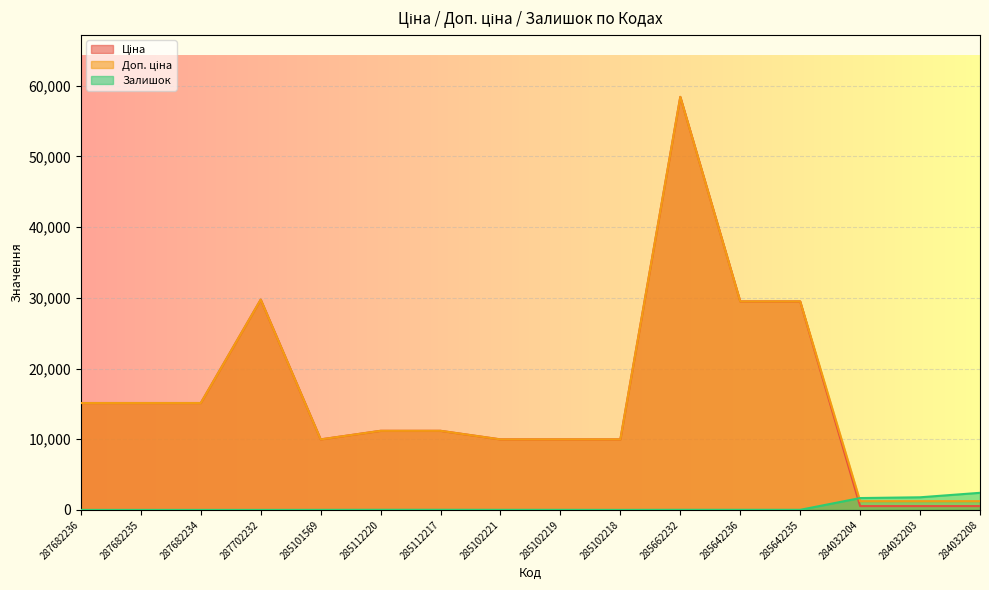

How many values in the Ціна series exceed 11188?

9